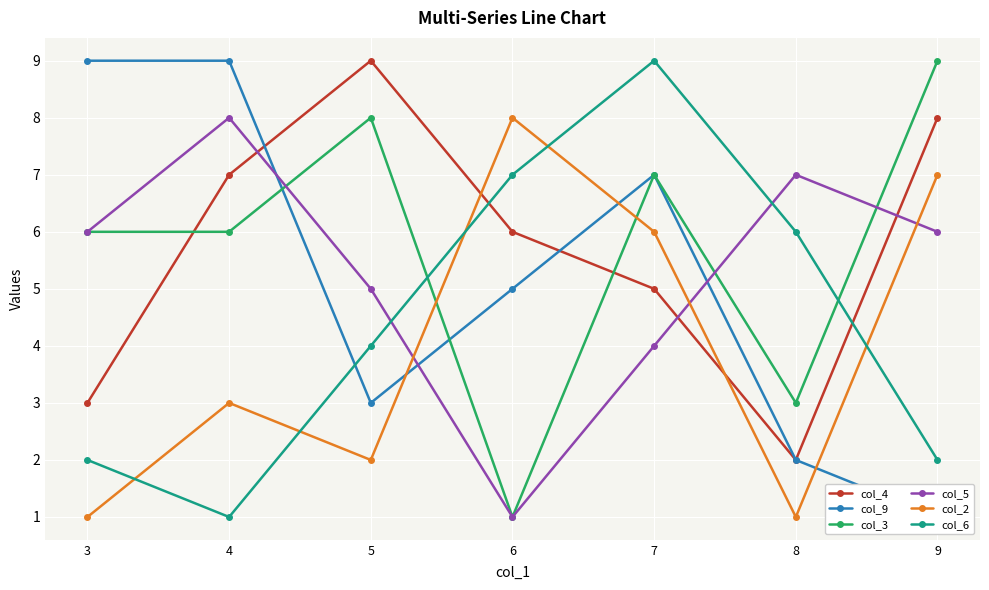

How many times do col_5 and col_2 cross each other?

3